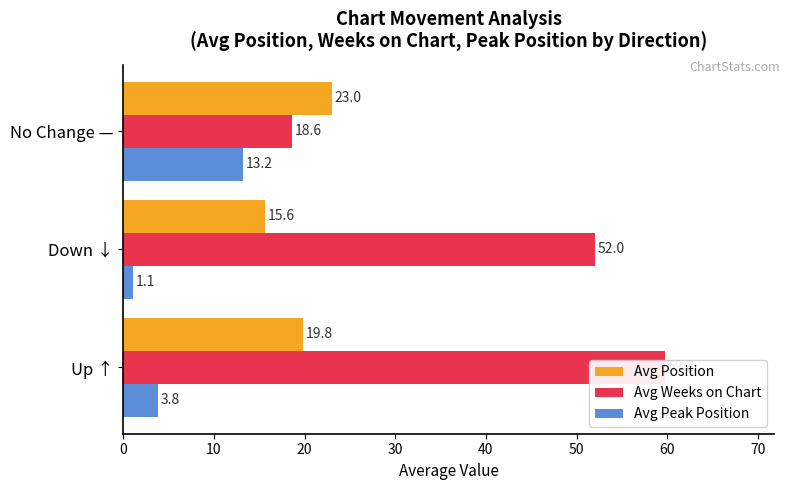

Is it true that Avg Weeks on Chart equals 80.6 at Down ↓?

False